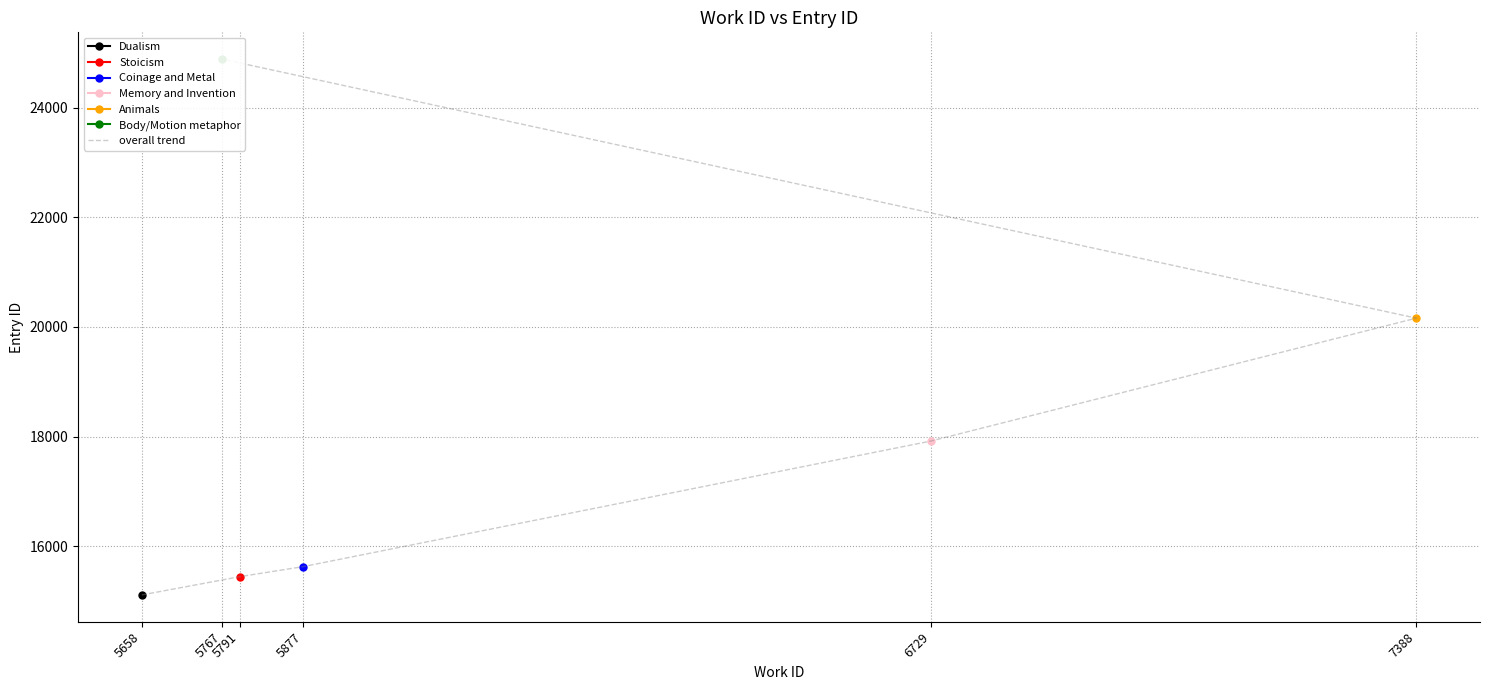

What is the value of the 4th point from the left?

17919